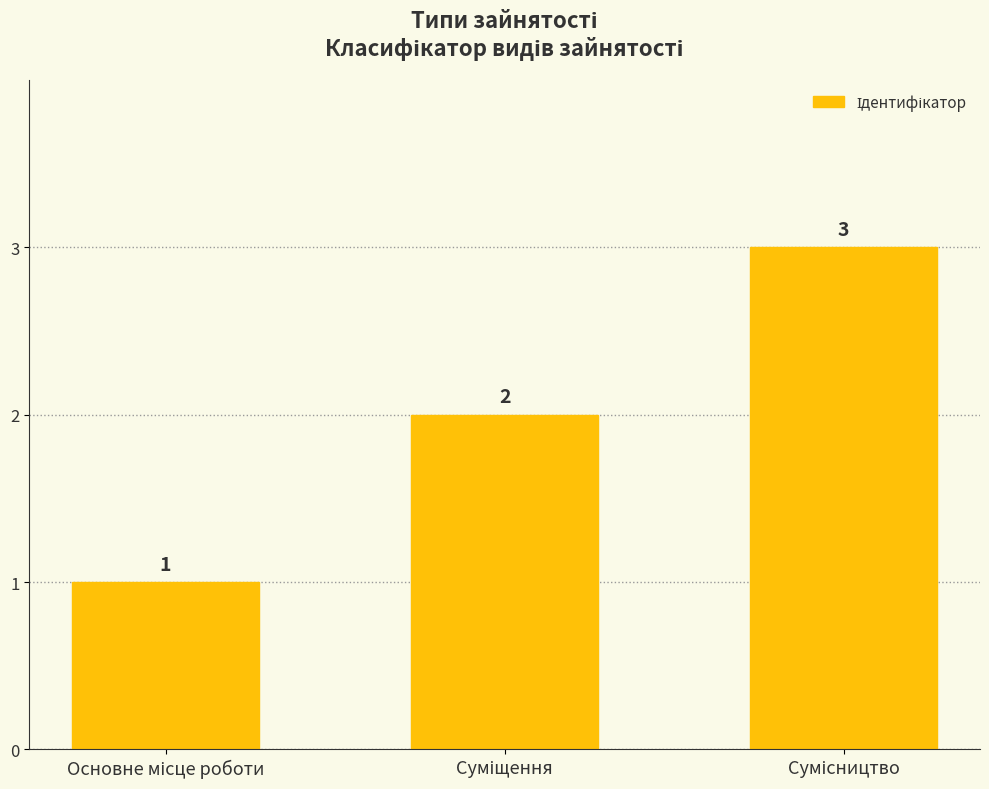

What is the value of the 3rd bar from the left?

3